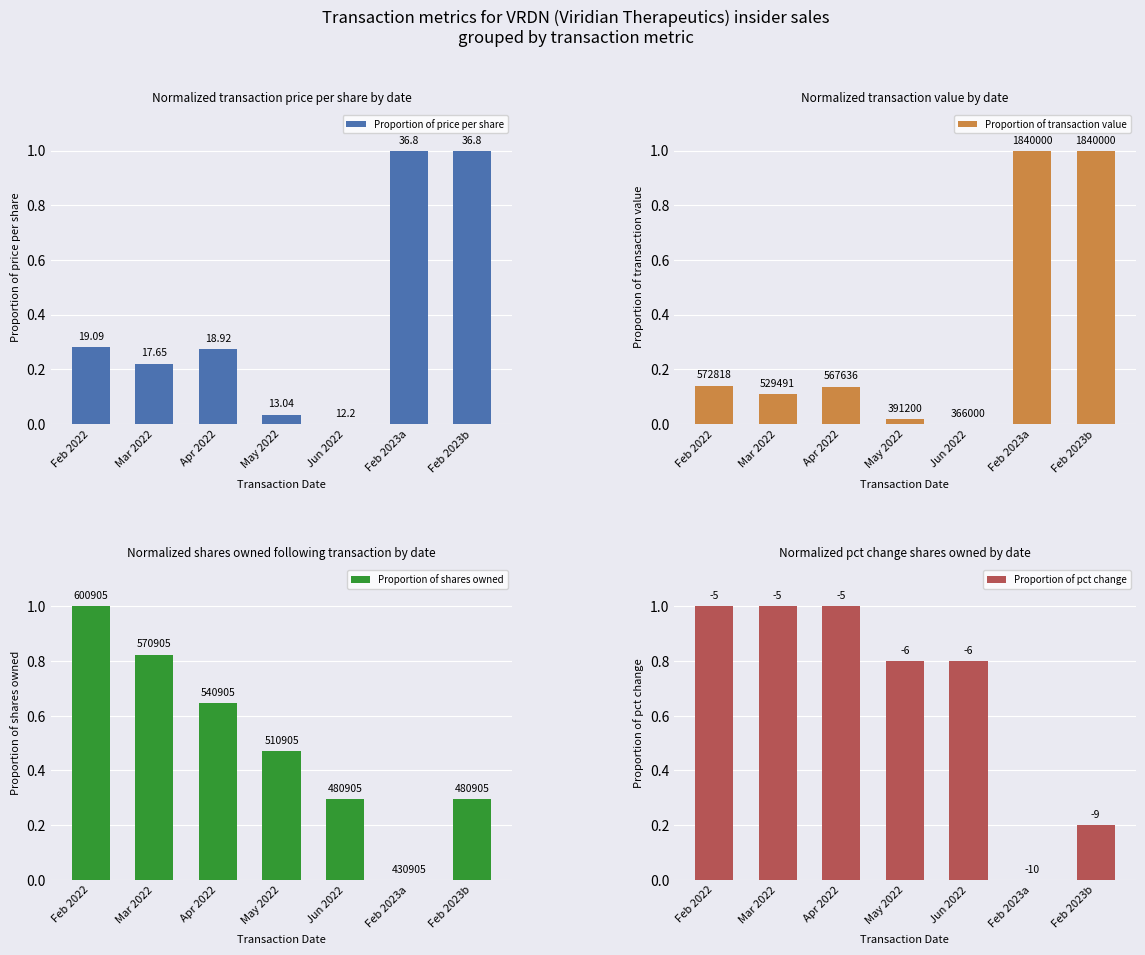

Rank the series by their average value, from highest to lowest.

Proportion of pct change, Proportion of shares owned, Proportion of price per share, Proportion of transaction value